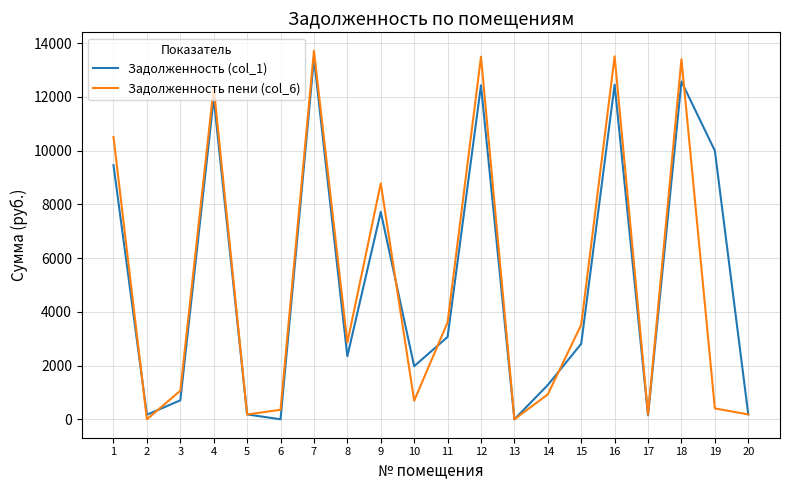

What is the difference between the maximum and minimum values in the Задолженность (col_1) series?

13440.0